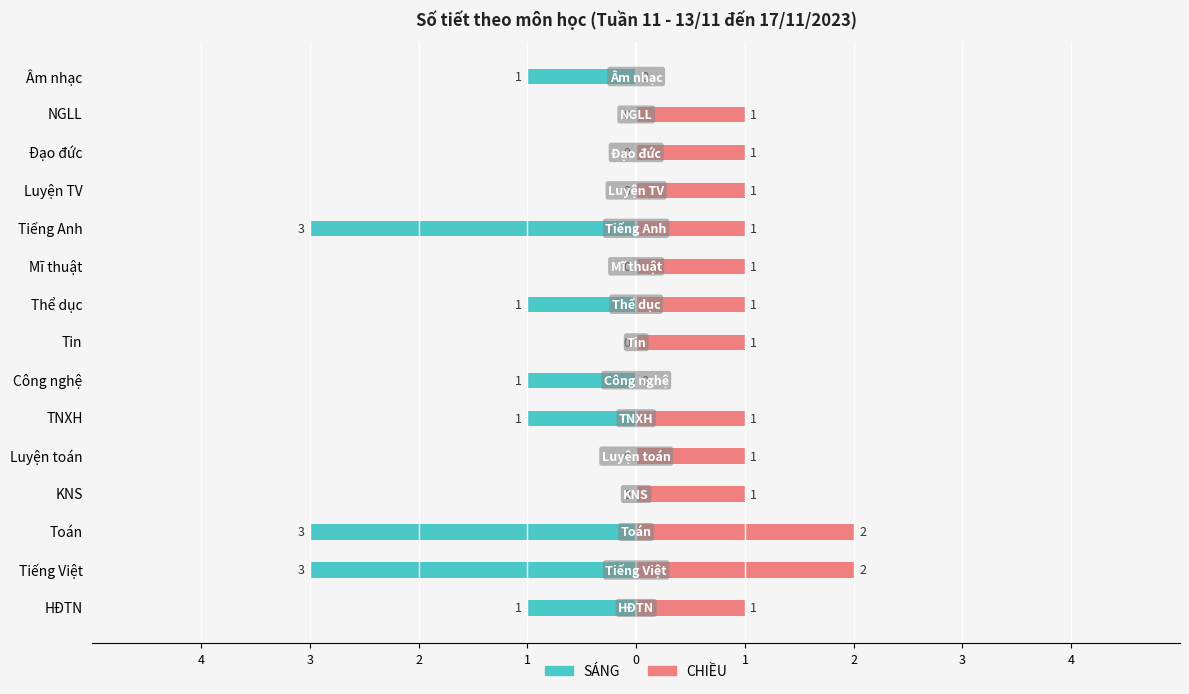

What are all the series names shown in the legend?

SÁNG, CHIỀU